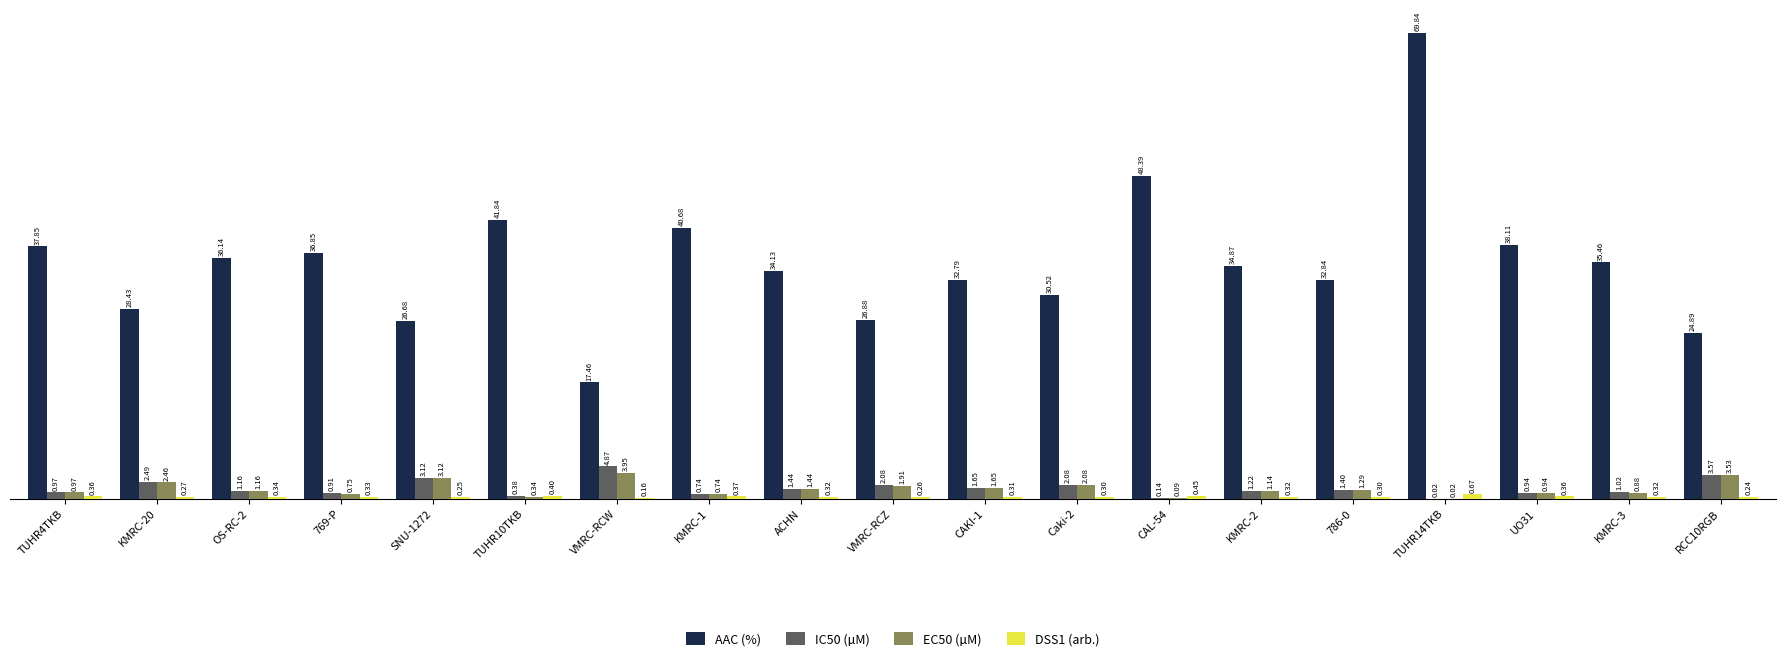

At which label does EC50 (µM) reach its peak?

VMRC-RCW